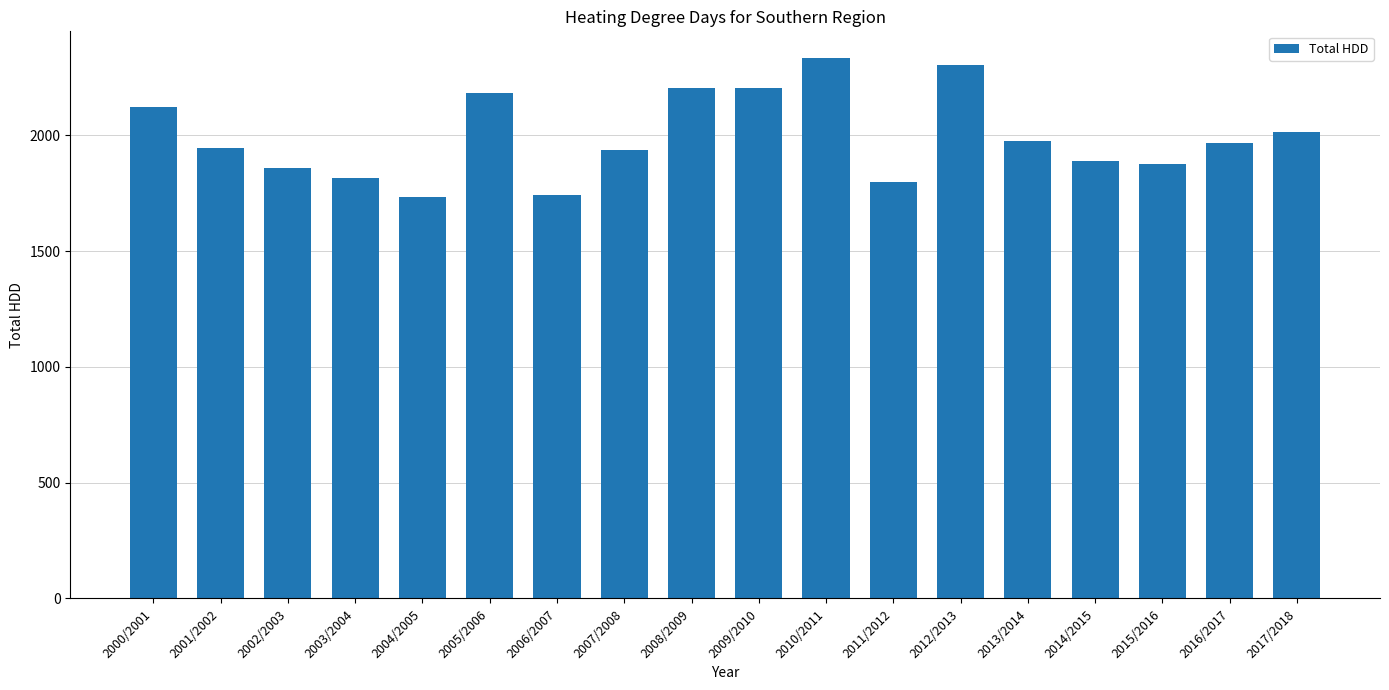

The chart shows a value of 1154 at 2005/2006. True or false?

False